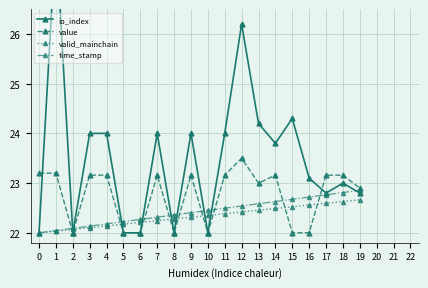

What is the sum of all io_index values?

470.2